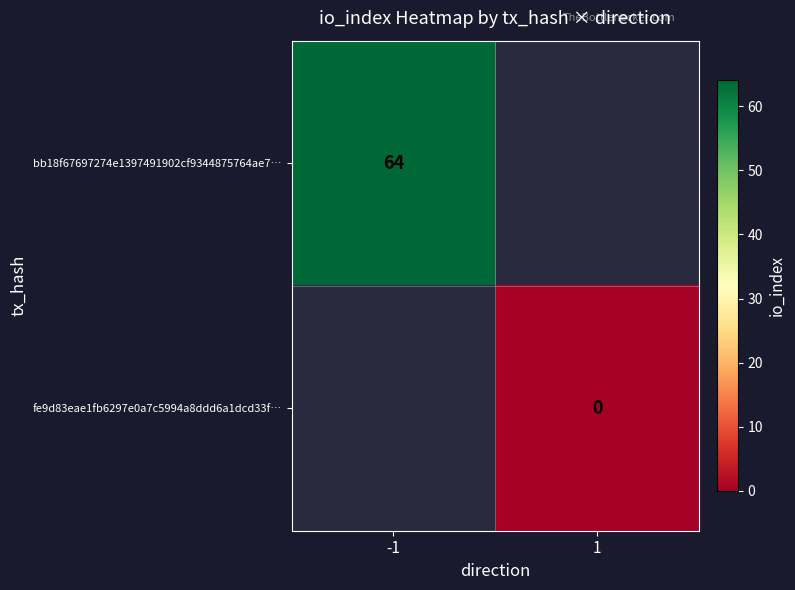

The bb18f67697274e1397491902cf9344875764ae7… series shows 64 at -1. True or false?

True